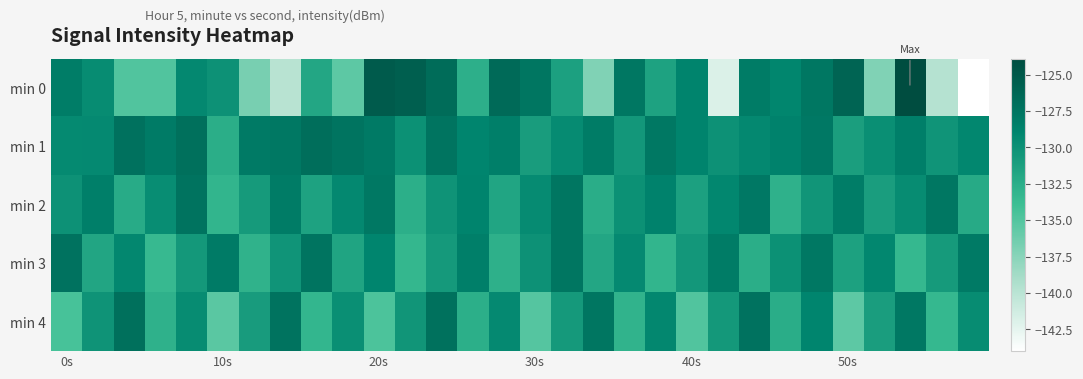

At which category is the sum across all series the highest?

12